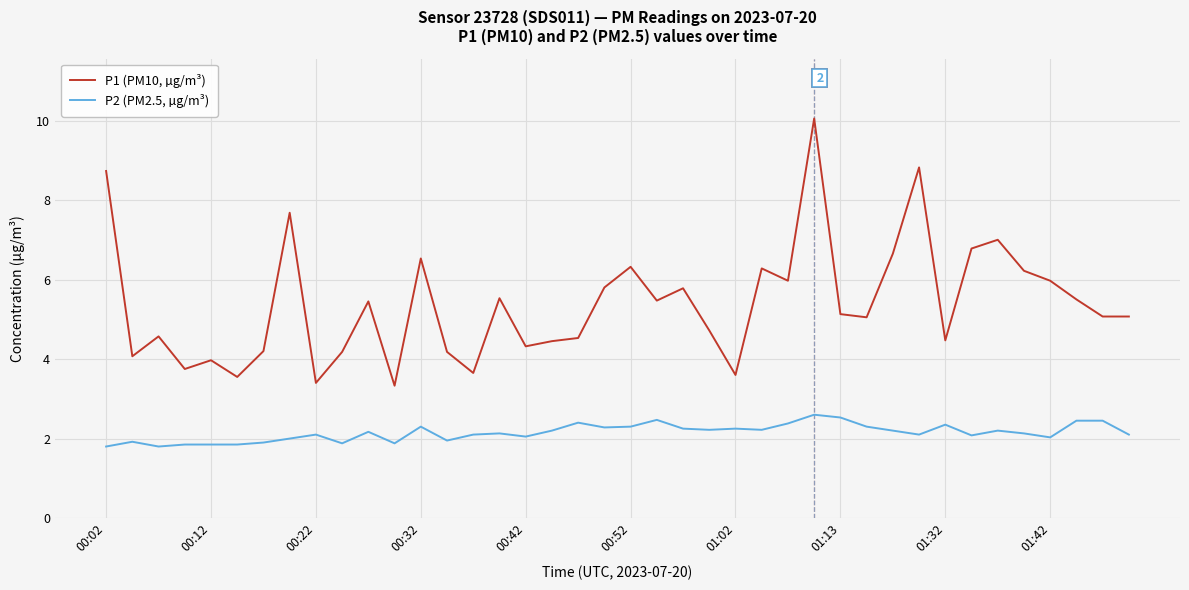

What is the maximum value shown in the chart?

10.1